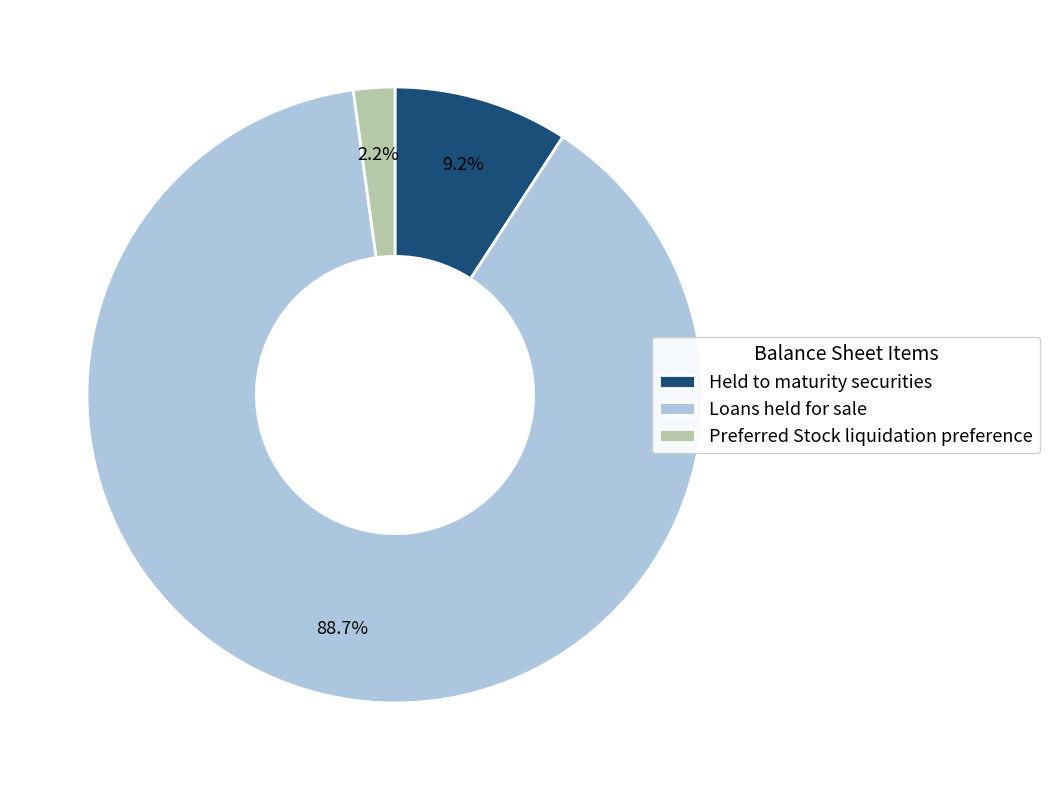

To the nearest percent, what is the average slice percentage?

33%